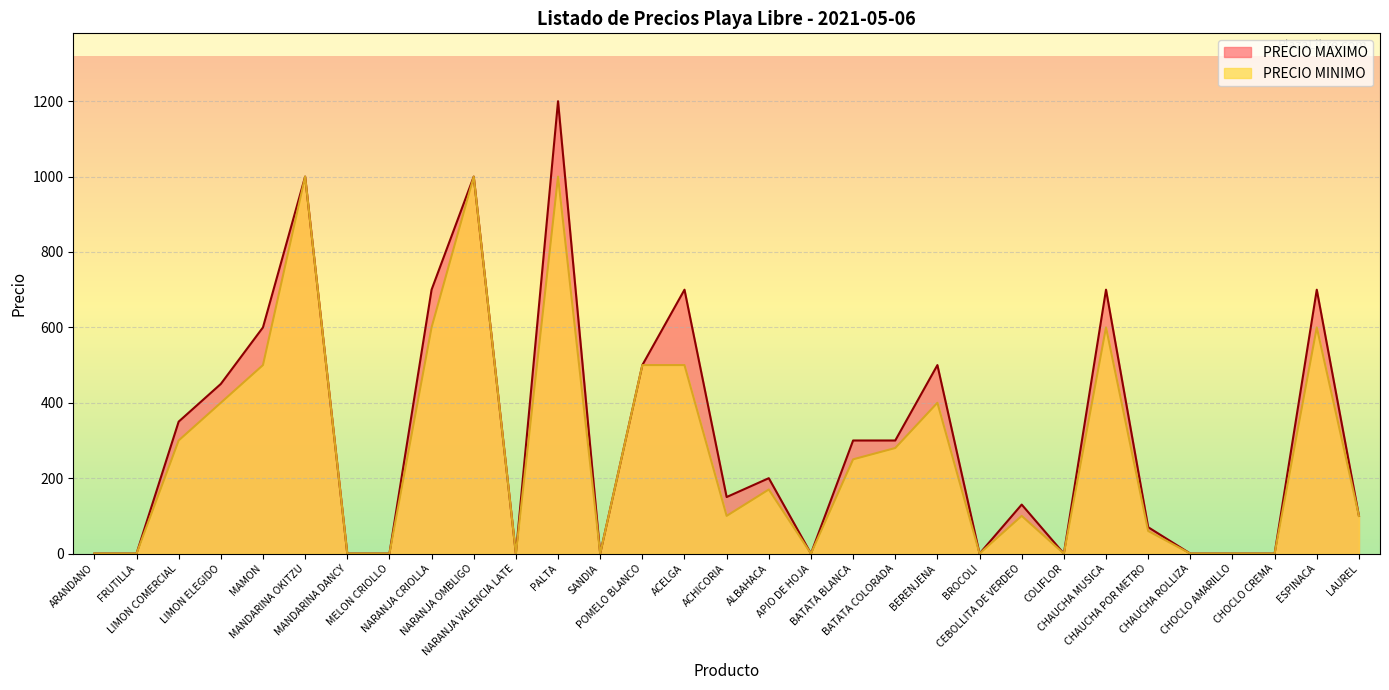

What is the maximum value shown in the chart?

1200